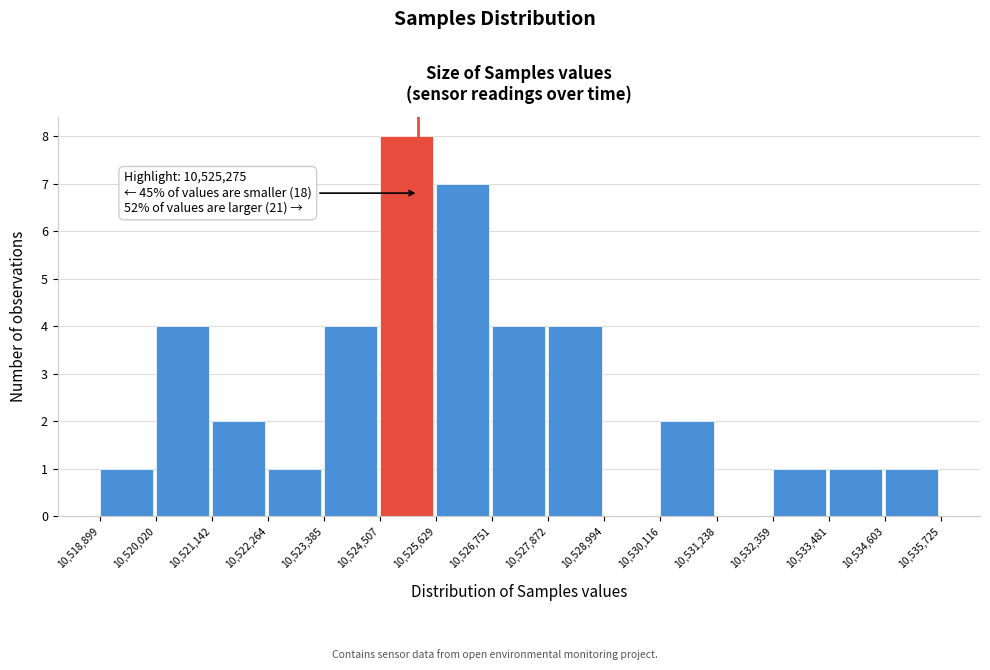

Which range on the x-axis has the tallest bar?

10,524,507 to 10,525,629